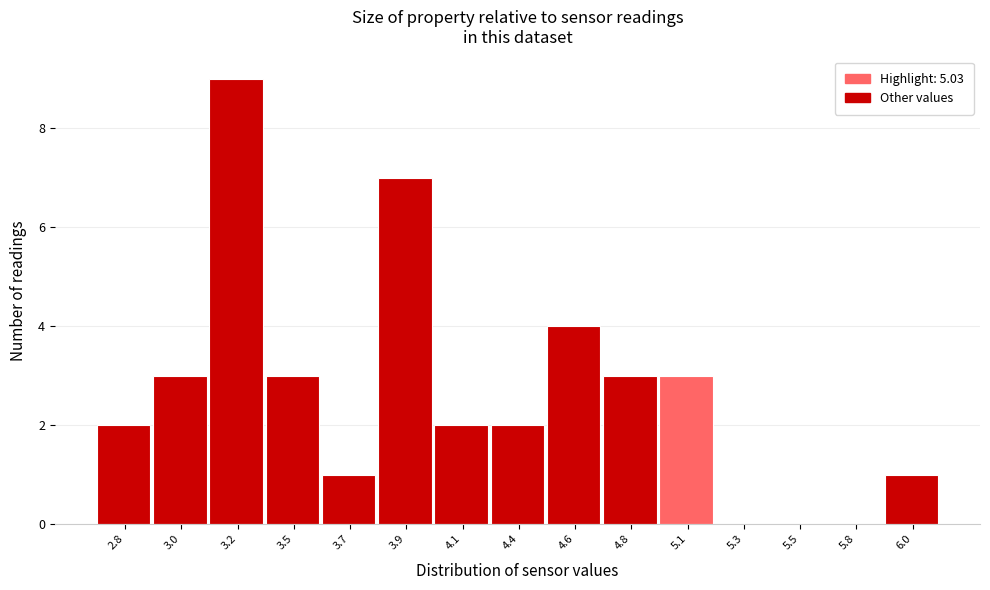

Reading left to right, list all the values displayed in this chart.

2.8=2	3.0=3	3.2=9	3.5=3	3.7=1	3.9=7	4.1=2	4.4=2	4.6=4	4.8=3	5.1=3	5.3=0	5.5=0	5.8=0	6.0=1